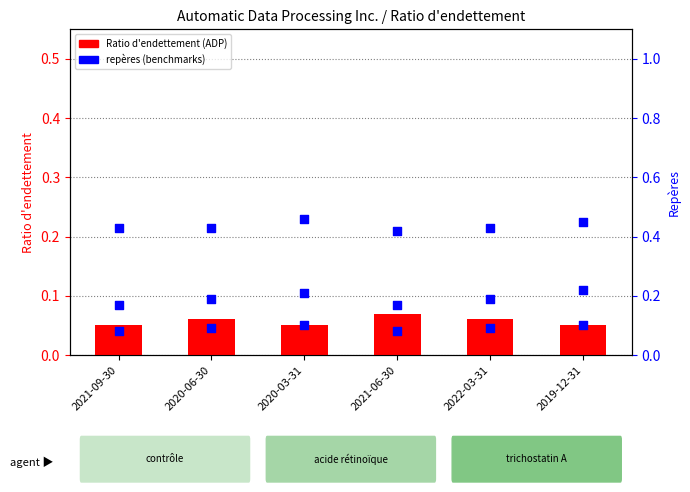

At how many categories does at least one series exceed 0?

6